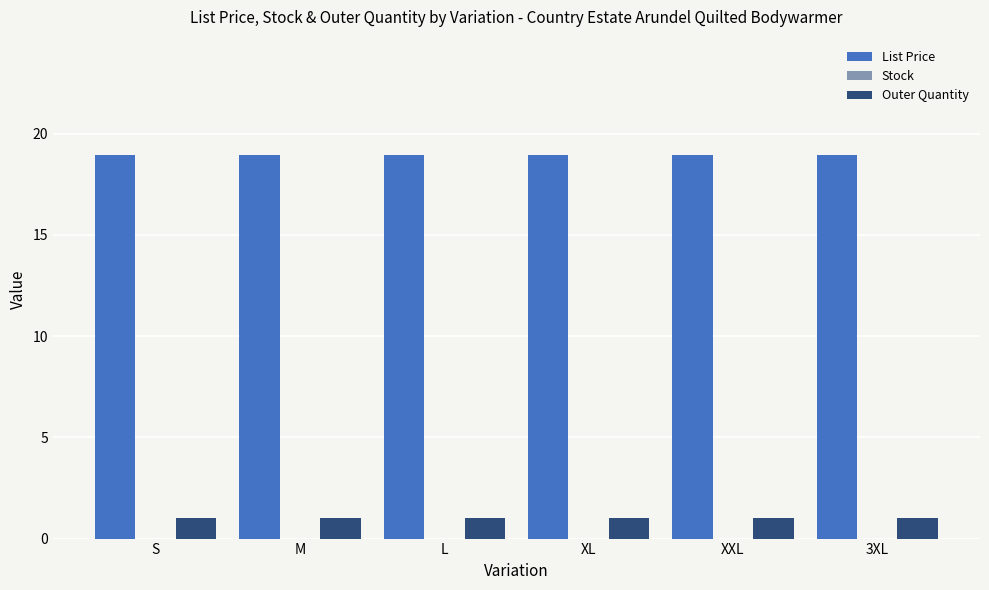

List the series in order of their peak value, highest first.

List Price, Outer Quantity